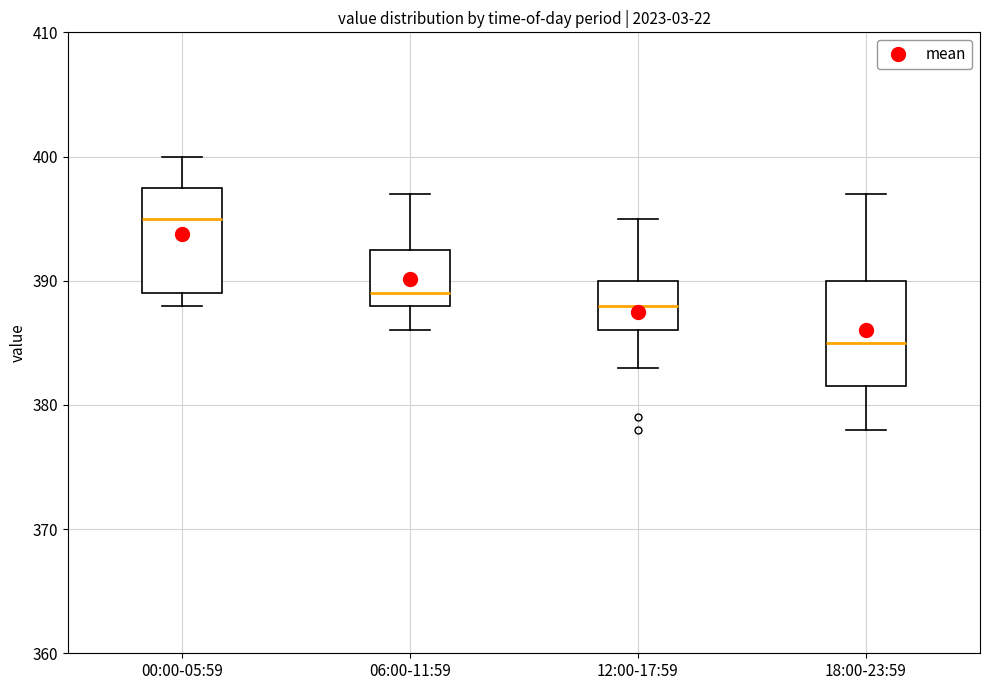

Reading left to right, read every box against the y-axis: the position of its median line, the range the box covers, and the ends of its whiskers. The values are not printed on the chart, so give them approximately, as read against the axis.

00:00-05:59: median 395, box 389 to 398, whiskers 388 to 400
06:00-11:59: median 389, box 388 to 393, whiskers 386 to 397
12:00-17:59: median 388, box 386 to 390, whiskers 383 to 395
18:00-23:59: median 385, box 382 to 390, whiskers 378 to 397